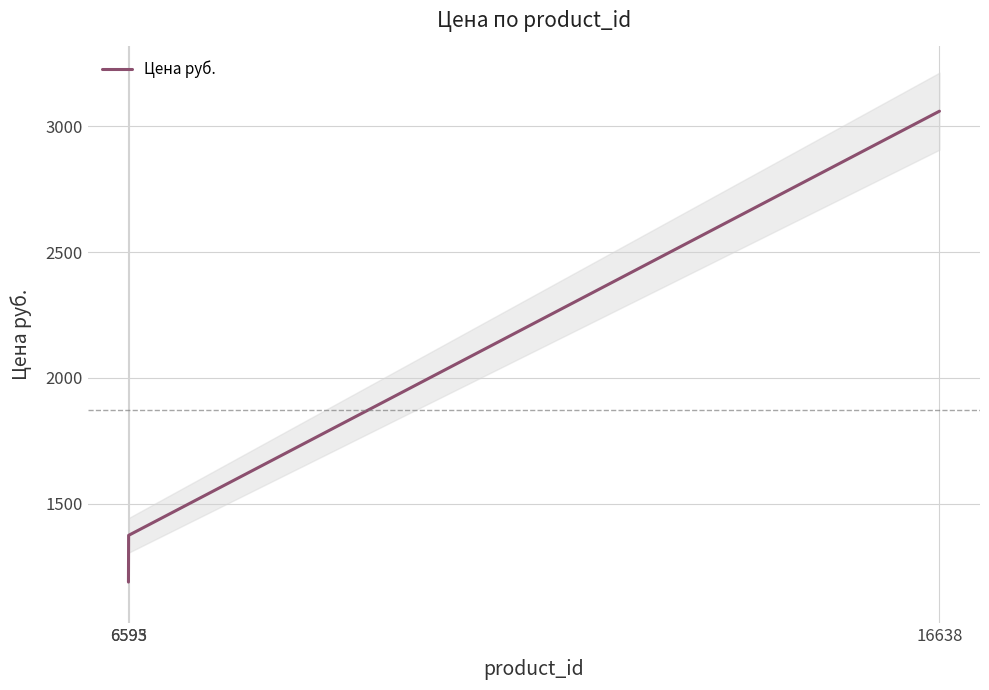

How many values exceed 1375?

2